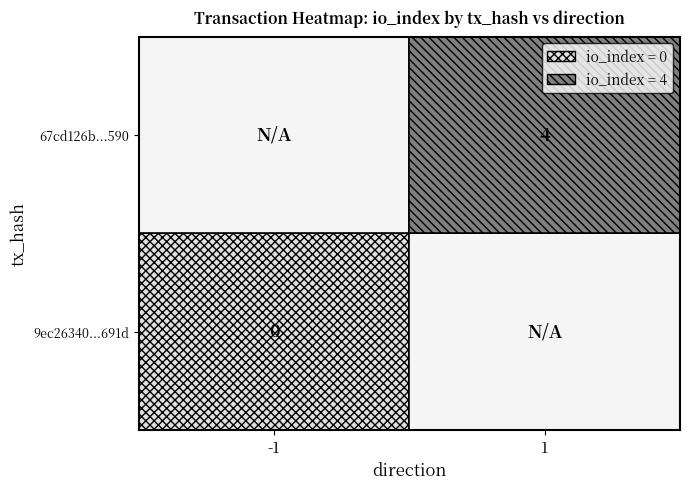

Reading left to right, list all the values displayed in this chart.

9ec26340c8f83e3bd29d076b1601df94f8b691d: direction=-1	io_index=0
67cd126b2f361d4efbeace5cbef0199d0133590: direction=1	io_index=4